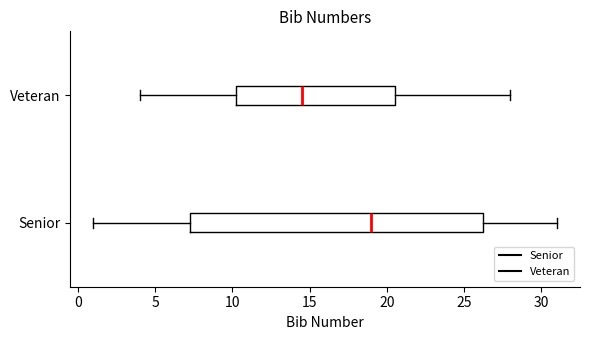

Where is the right edge of the box for Senior on the x-axis? The values are not printed on the chart, so give them approximately, as read against the axis.

26.5